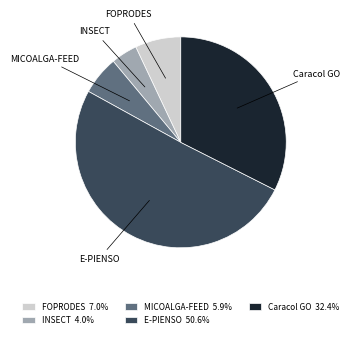

What is the smallest slice in the pie chart?

INSECT